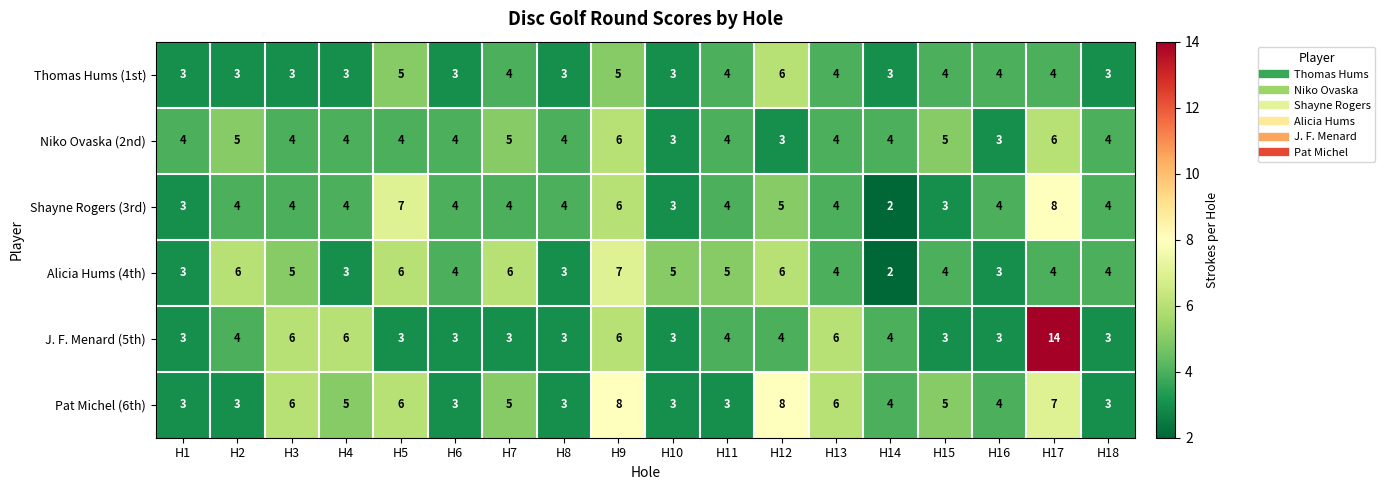

Is the value of J. F. Menard (5th) at H10 greater than the value of Alicia Hums (4th) at H11?

No